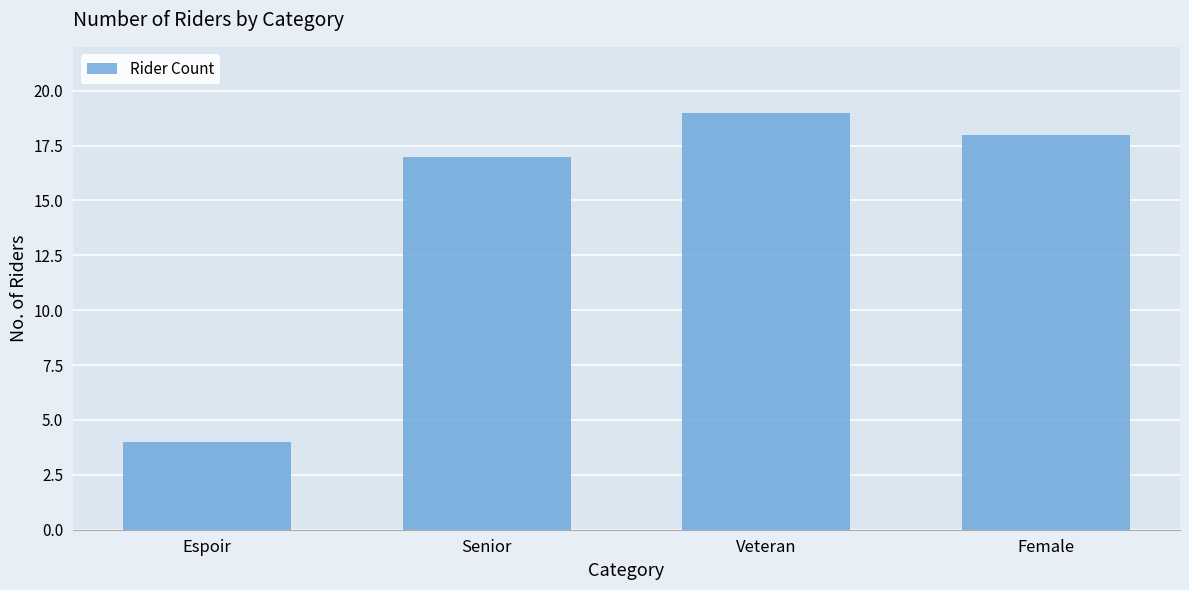

What is the greatest value displayed?

19